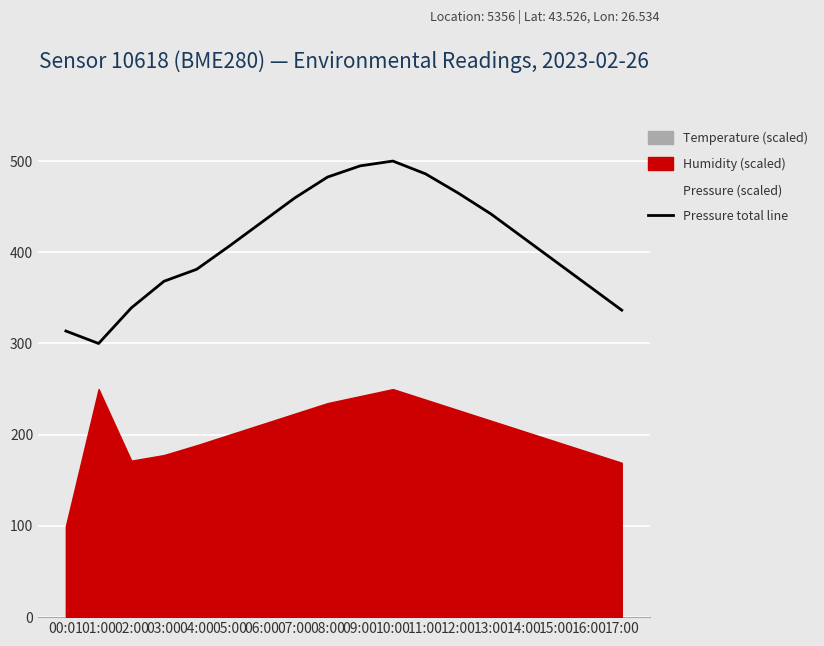

What position from the left is 15:00?

16